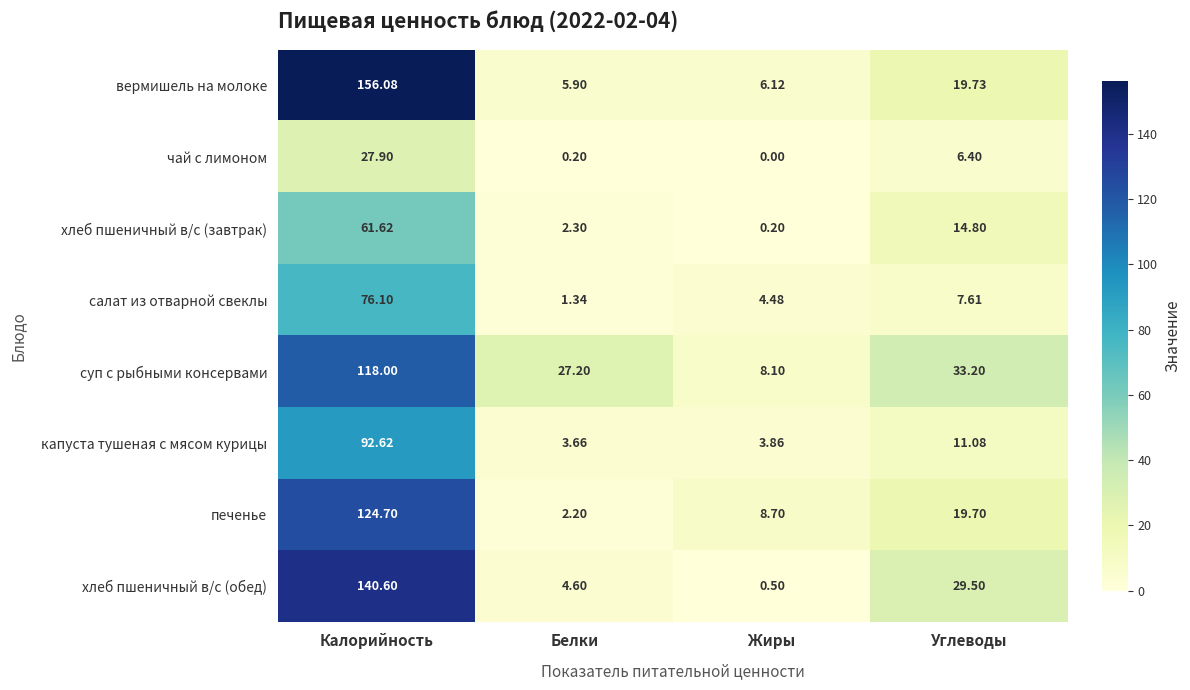

List the labels in order of чай с лимоном value, smallest first.

Жиры, Белки, Углеводы, Калорийность